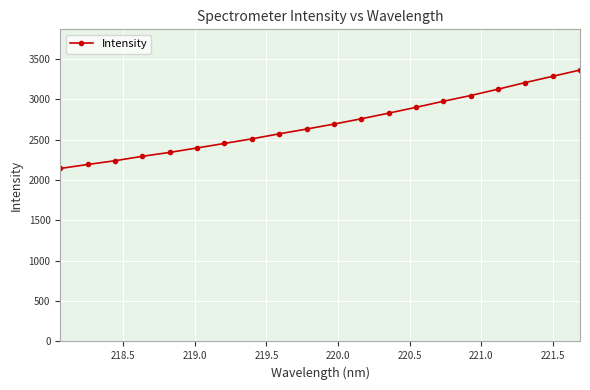

Reading left to right, transcribe all the data shown in this chart.

2142.5	2192.0	2238.5	2293.3	2341.7	2396.7	2452.8	2509.4	2571.6	2630.7	2692.5	2757.9	2827.6	2899.8	2974.9	3046.2	3124.4	3207.0	3284.1	3361.6